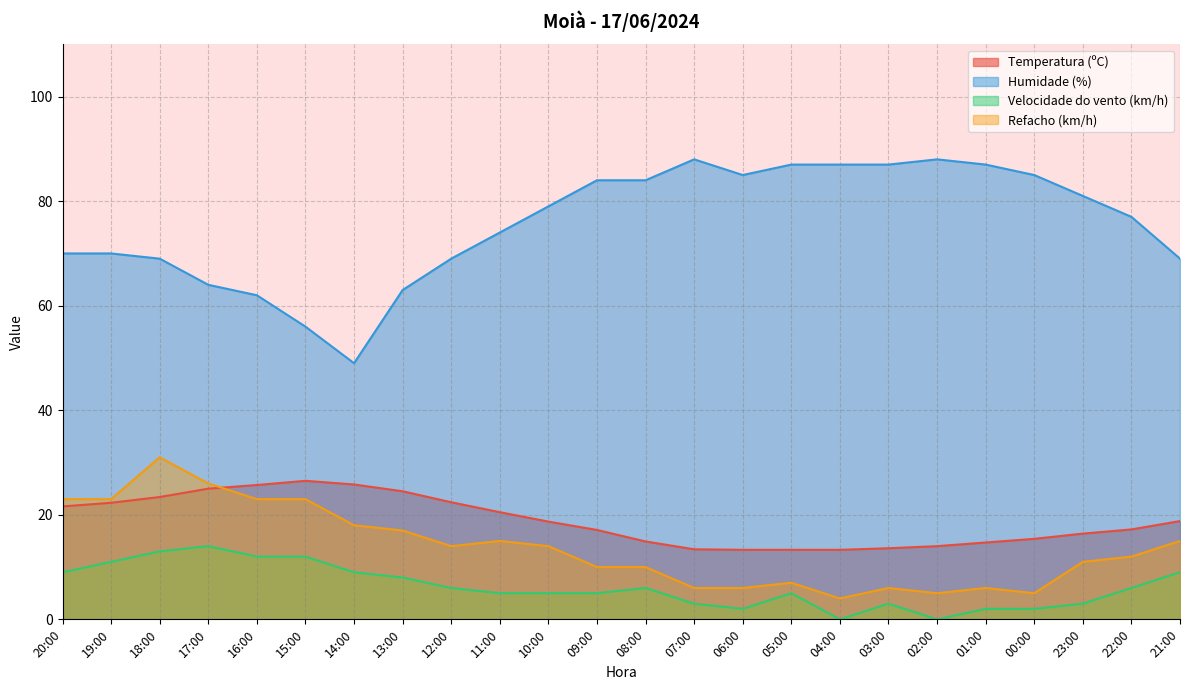

Count the number of categories in the chart.

24